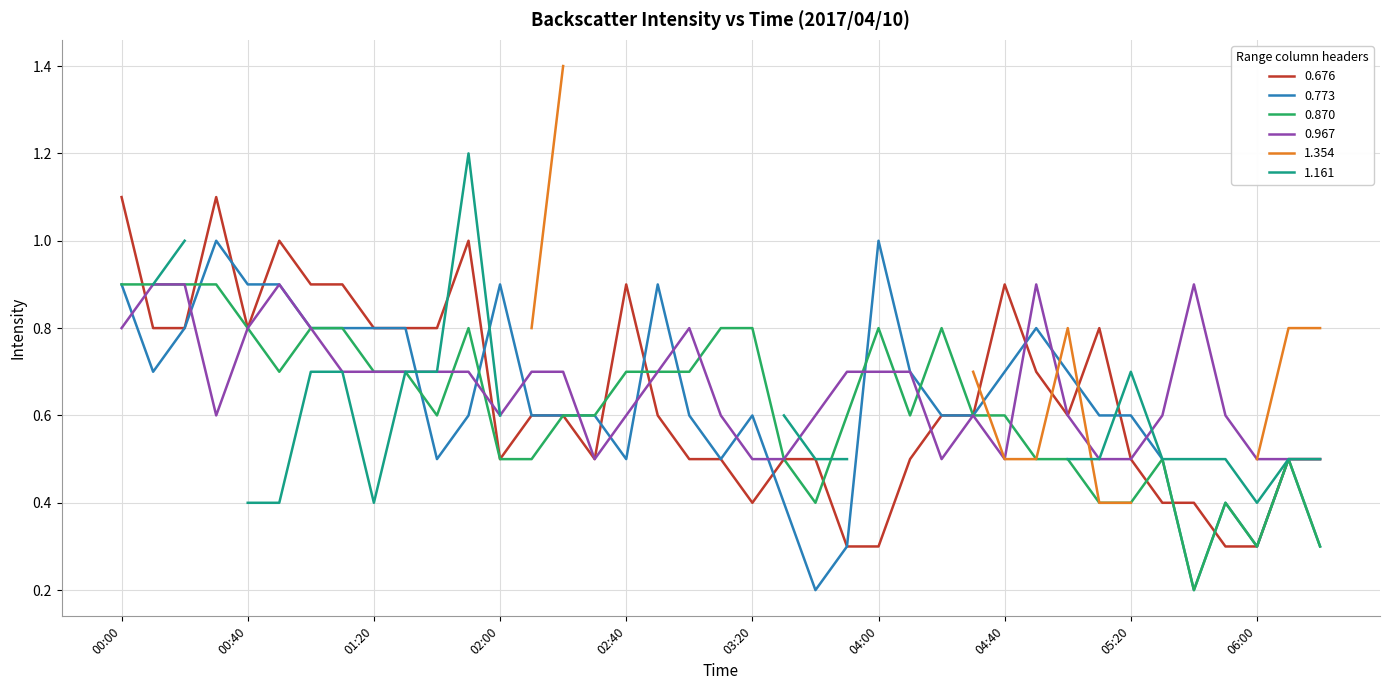

What is the label of the 25th point from the right?

02:20